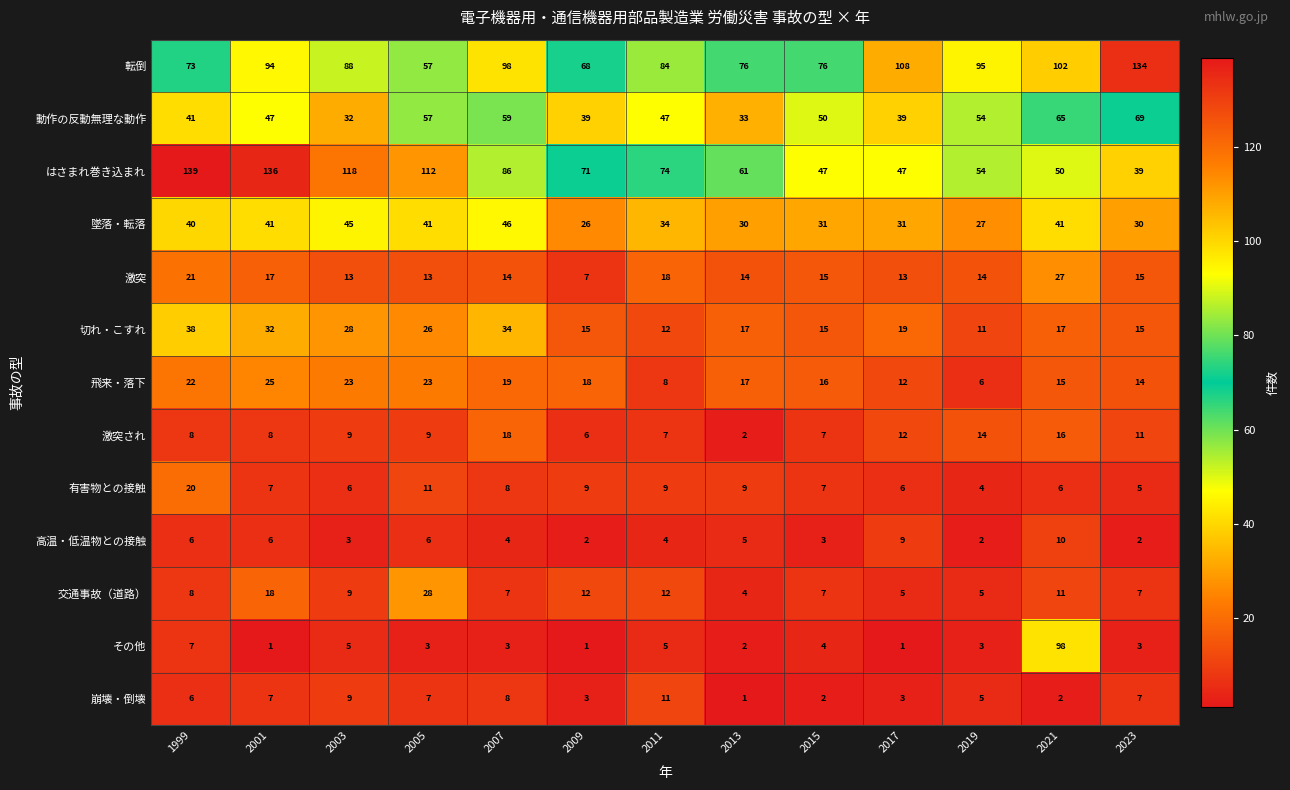

The その他 series shows 4 at 1999. True or false?

False